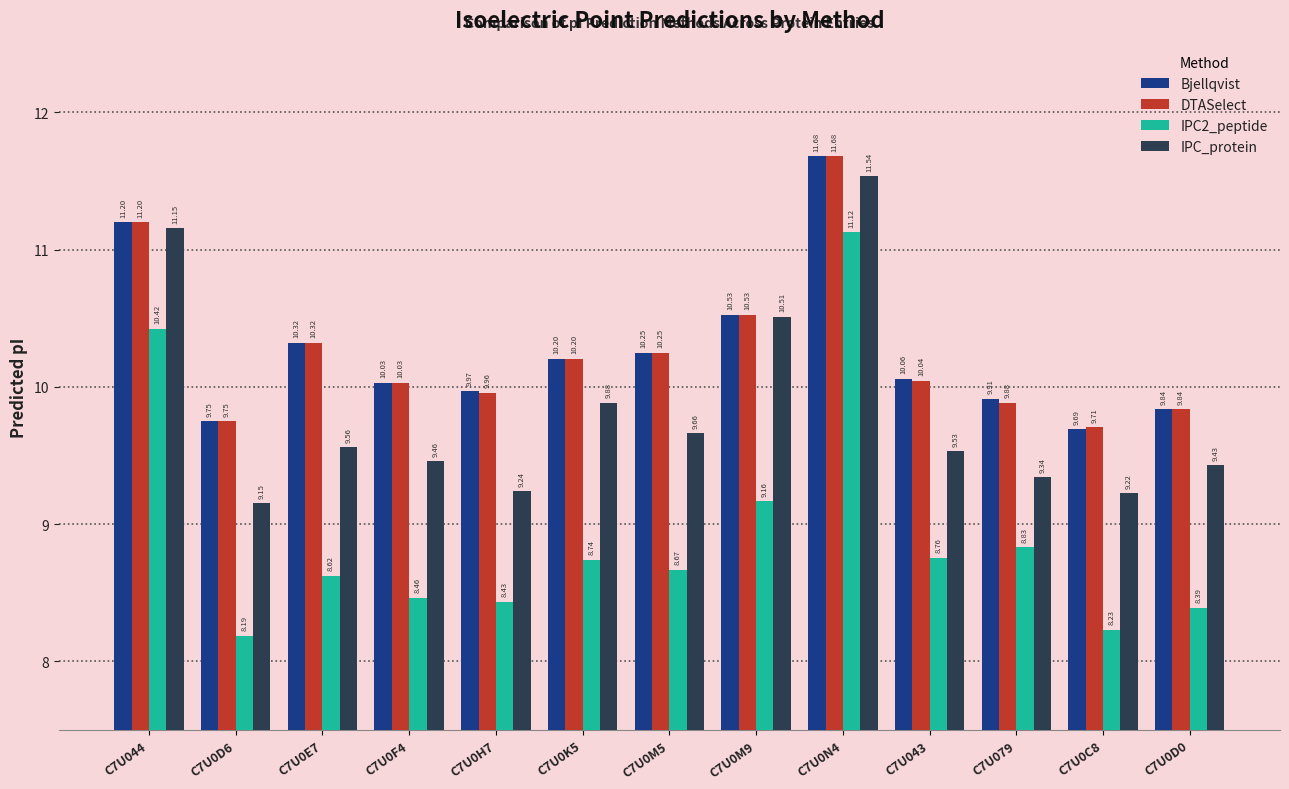

Count the number of data series in this chart.

4